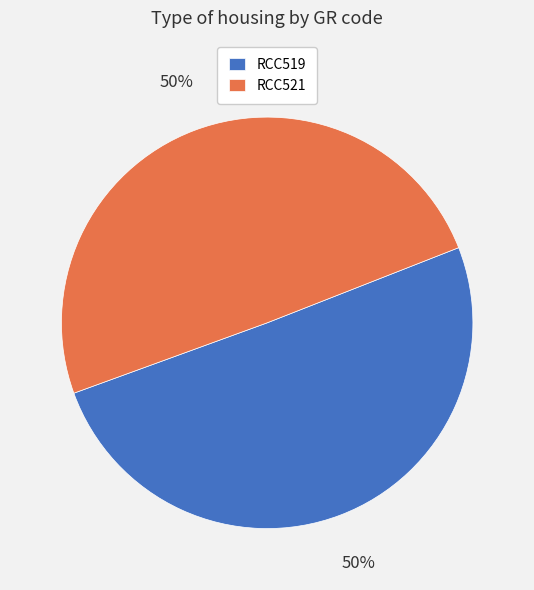

What is the ratio of the value at RCC519 to the value at RCC521?

1.0